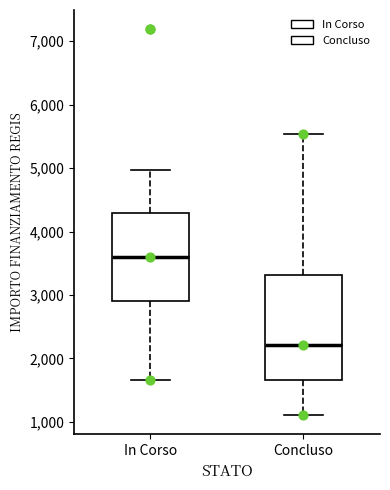

Reading left to right, read every box against the y-axis: the position of its median line, the range the box covers, and the ends of its whiskers. The values are not printed on the chart, so give them approximately, as read against the axis.

In Corso: median 3600, box 2900 to 4300, whiskers 1700 to 5000
Concluso: median 2200, box 1700 to 3300, whiskers 1100 to 5500